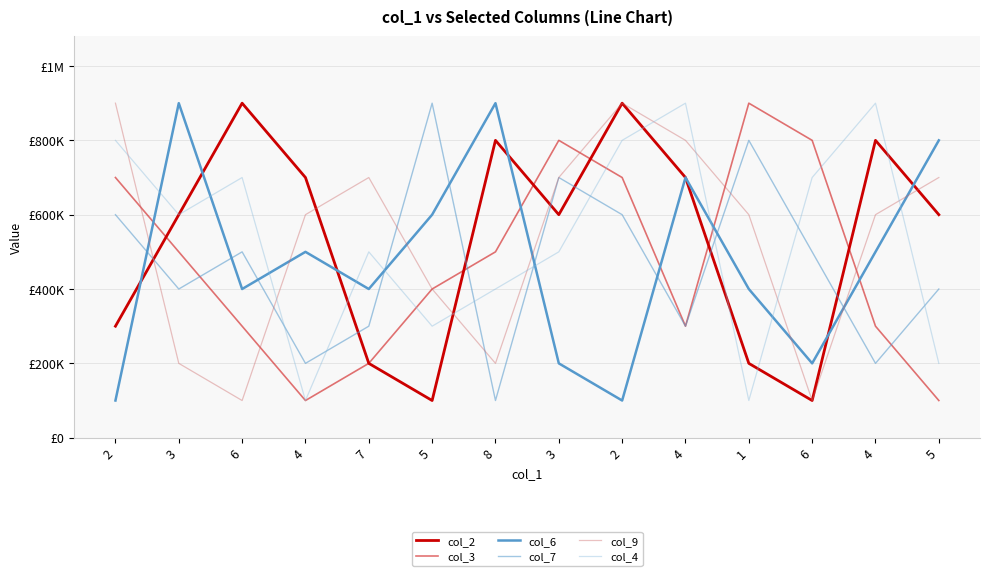

Is this an area chart (filled region under the line)?

No